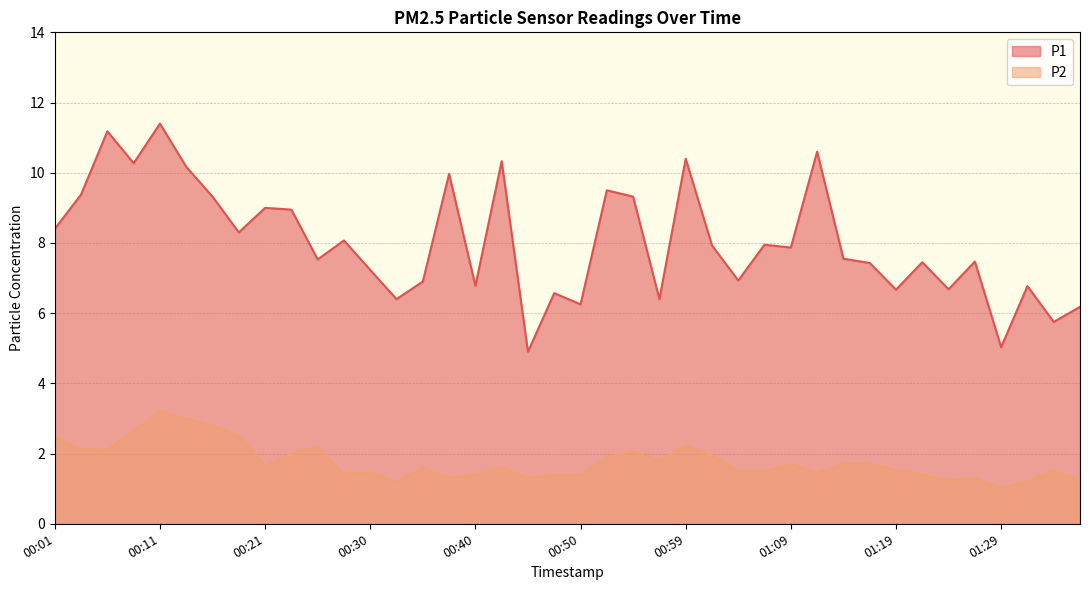

List the labels in order of P1 value, smallest first.

00:45, 01:29, 01:34, 01:36, 00:50, 00:33, 00:57, 00:47, 01:19, 01:24, 01:31, 00:40, 00:35, 01:04, 00:30, 01:16, 01:21, 01:26, 00:25, 01:14, 01:09, 01:02, 01:07, 00:28, 00:18, 00:01, 00:23, 00:21, 00:16, 00:55, 00:03, 00:52, 00:38, 00:13, 00:08, 00:42, 00:59, 01:12, 00:06, 00:11